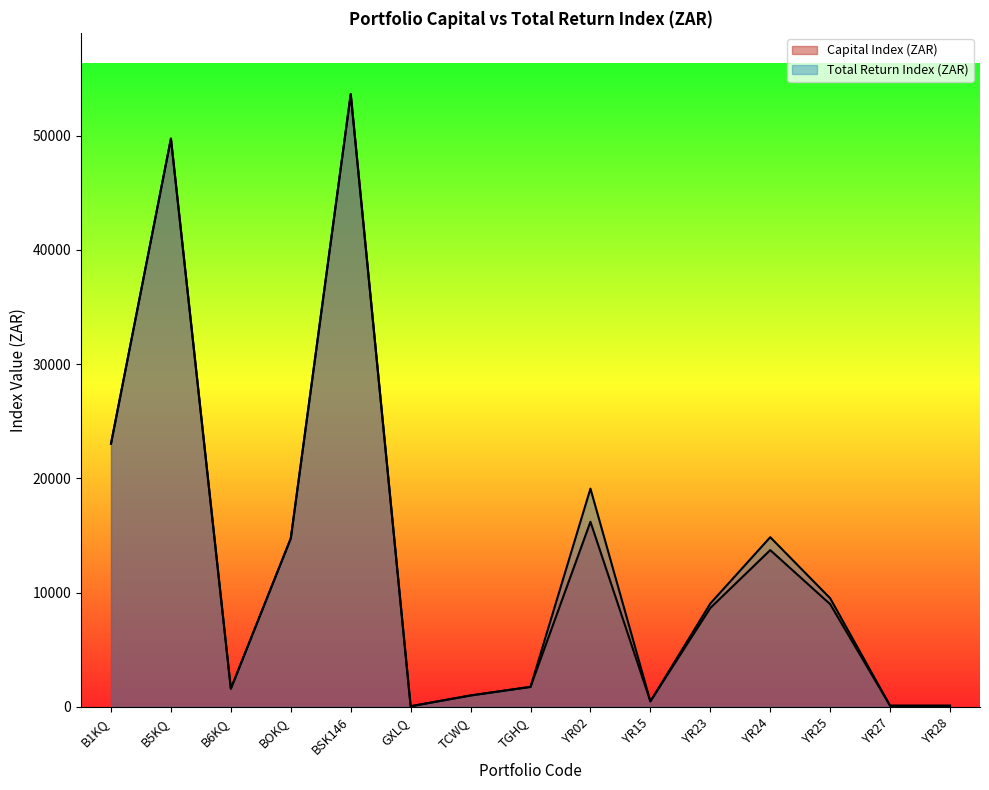

What is the difference between the highest and lowest values at YR24?

1130.4